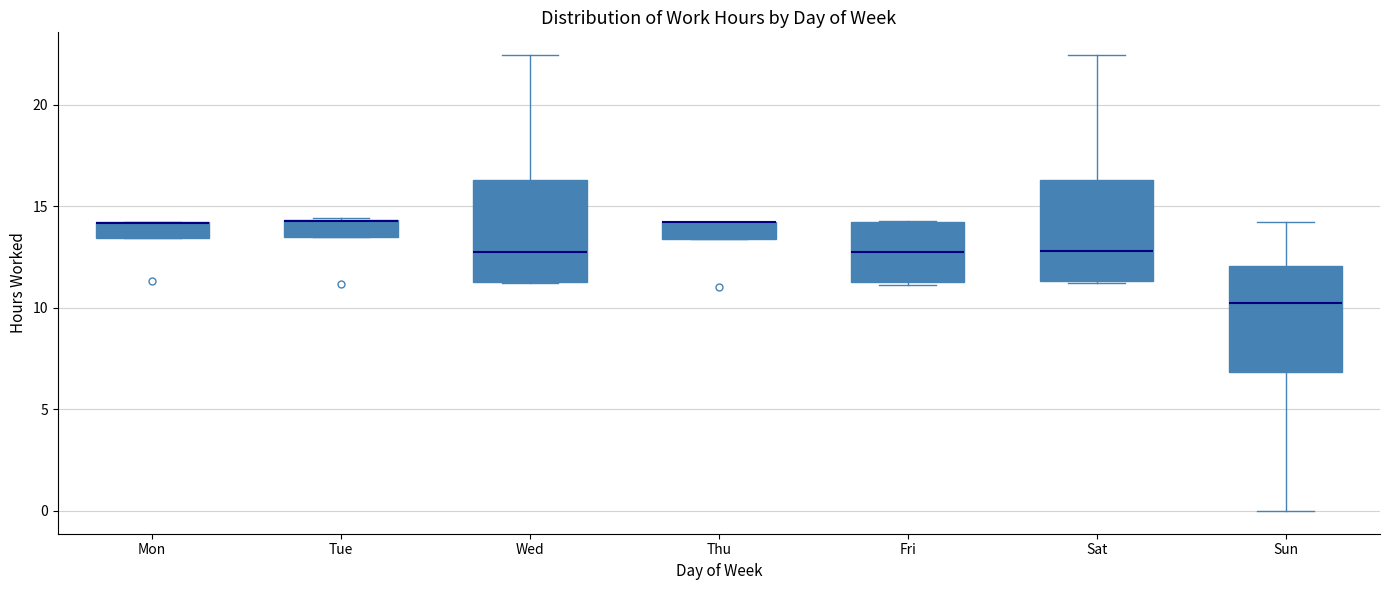

Reading left to right, transcribe this box plot: for each box, give where its median line is, the range the box spans, and where its two whiskers end, as read against the y-axis. The values are not printed on the chart, so give them approximately, as read against the axis.

Mon: median 14.0 (drawn on the box's upper edge), box 13.5 to 14.0, whiskers 13.5 to 14.0
Tue: median 14.5 (drawn on the box's upper edge), box 13.5 to 14.5, whiskers 13.5 to 14.5
Wed: median 13.0, box 11.5 to 16.5, whiskers 11.0 to 22.5
Thu: median 14.0 (drawn on the box's upper edge), box 13.5 to 14.0, whiskers 13.5 to 14.0
Fri: median 12.5, box 11.5 to 14.0, whiskers 11.0 to 14.5
Sat: median 13.0, box 11.5 to 16.5, whiskers 11.0 to 22.5
Sun: median 10.0, box 7.0 to 12.0, whiskers 0.0 to 14.0